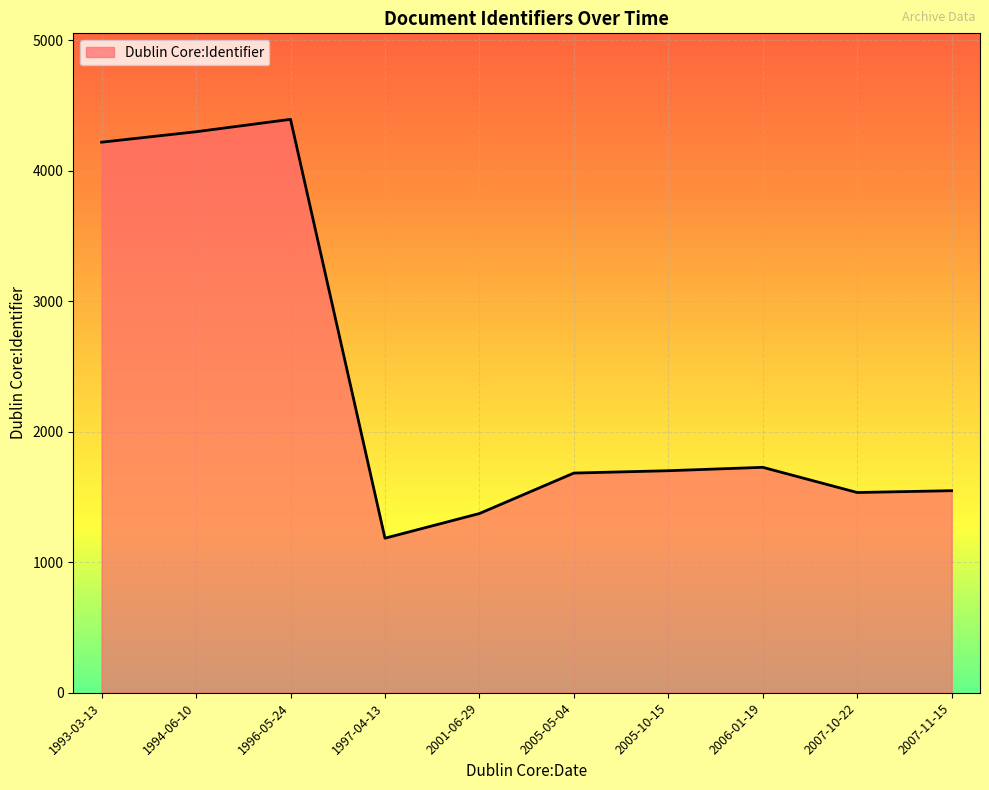

Read the value at 2007-11-15.

1548